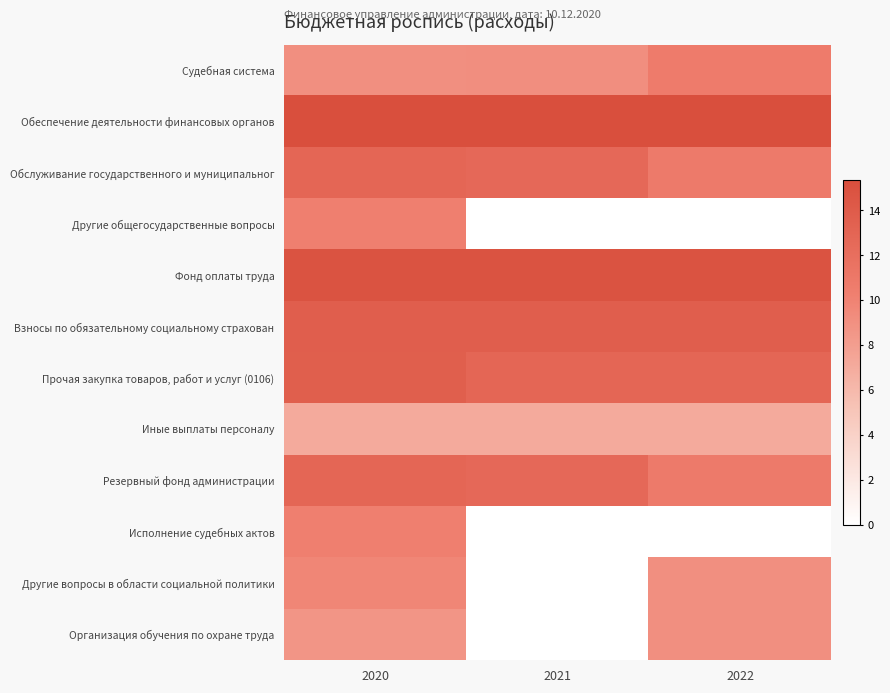

At how many categories does at least one series exceed 4?

3